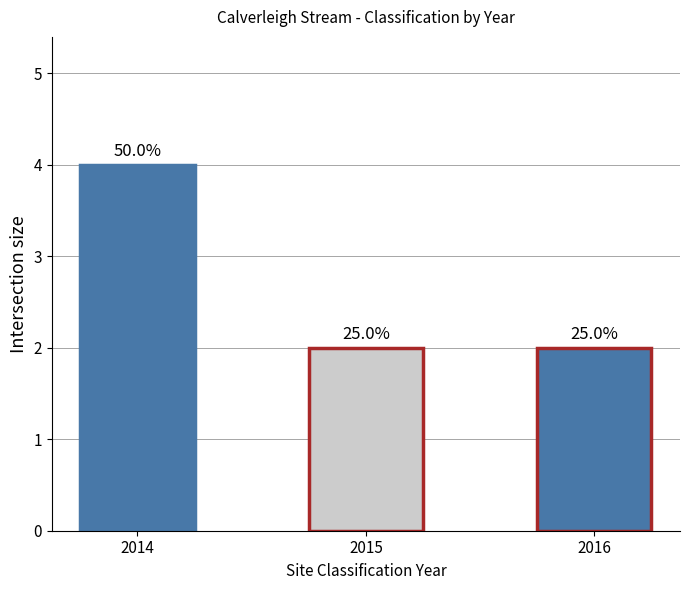

What is the value of the 1st bar from the left?

4